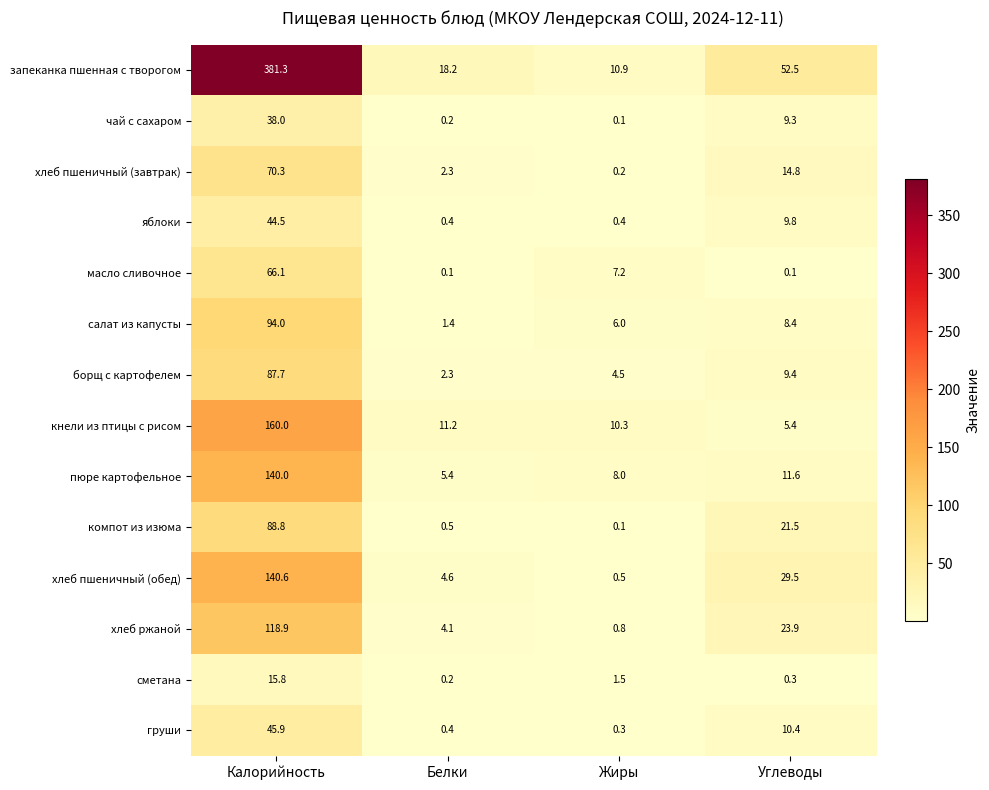

At how many categories does at least one series exceed 188?

1